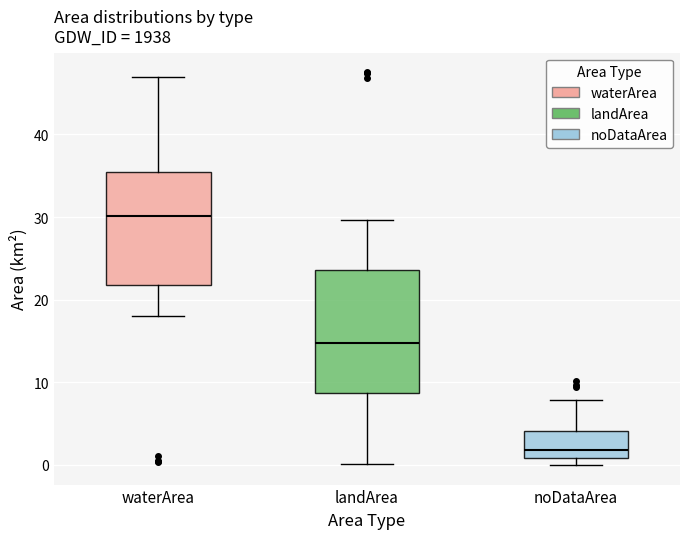

Reading left to right, read every box against the y-axis: the position of its median line, the range the box covers, and the ends of its whiskers. The values are not printed on the chart, so give them approximately, as read against the axis.

waterArea: median 30, box 22 to 35, whiskers 18 to 47
landArea: median 15, box 9 to 24, whiskers 0 to 30
noDataArea: median 2, box 1 to 4, whiskers 0 to 8